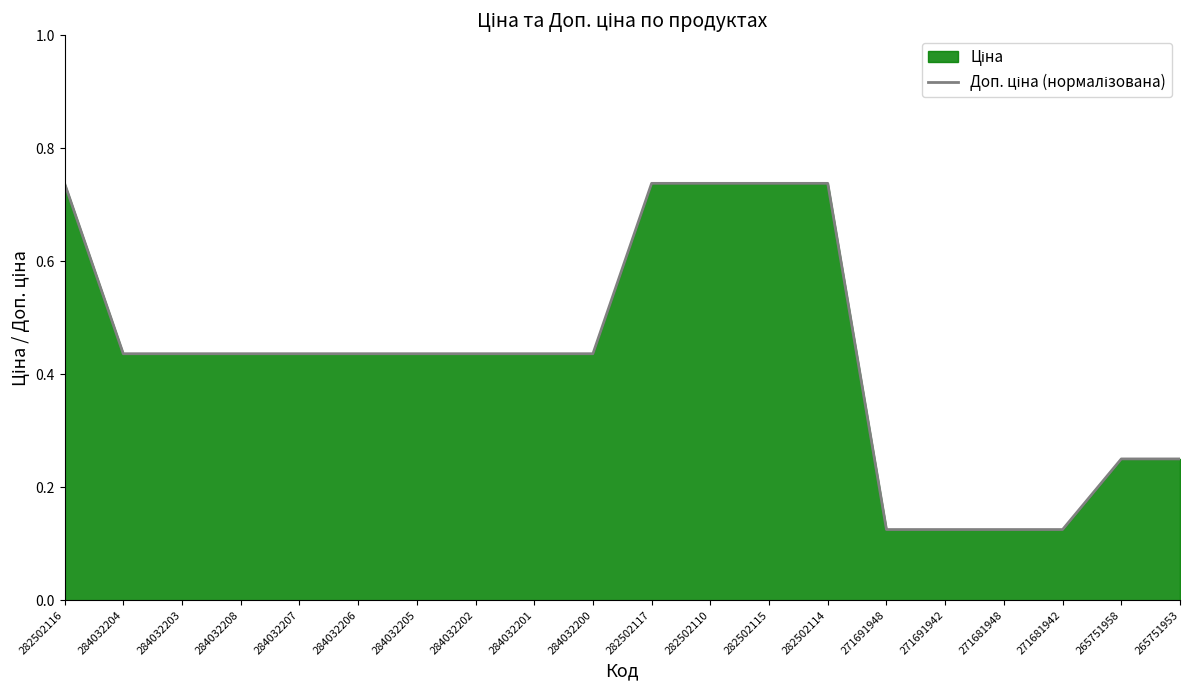

What is the smallest value displayed?

0.1